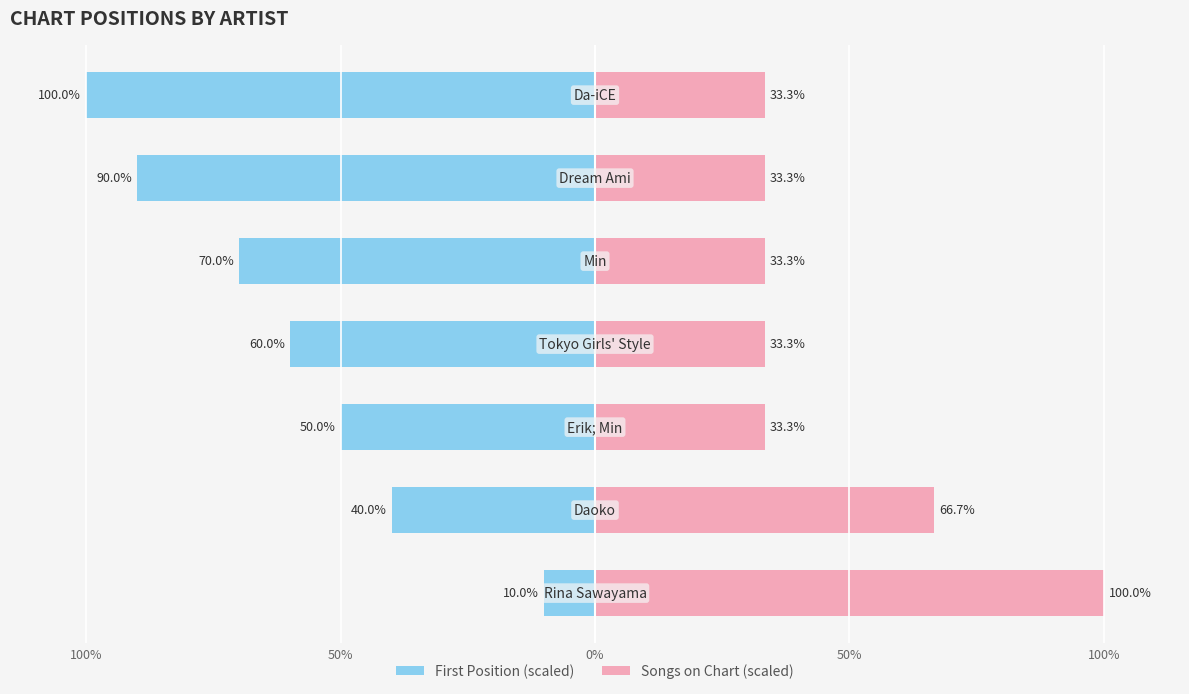

How many groups of bars are there?

7